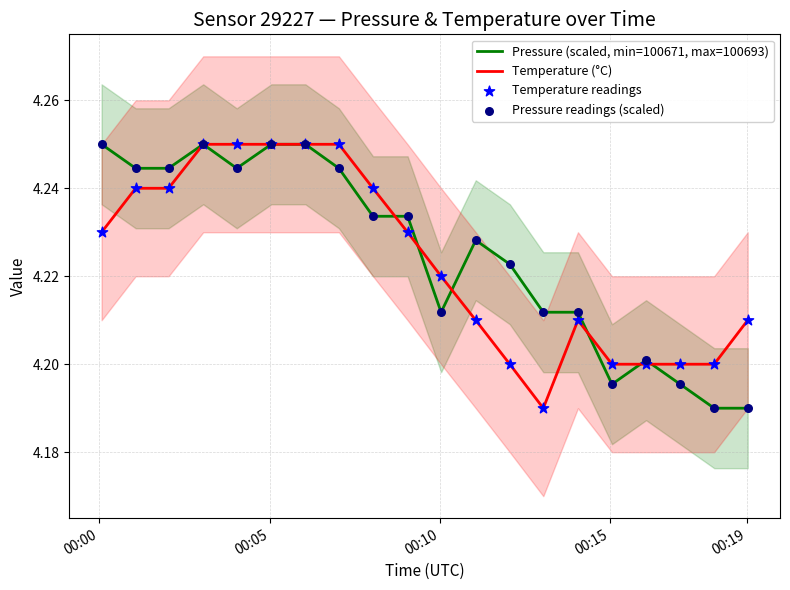

What are all the series names shown in the legend?

Pressure (scaled, min=100671, max=100693), Temperature (°C), Temperature readings, Pressure readings (scaled)